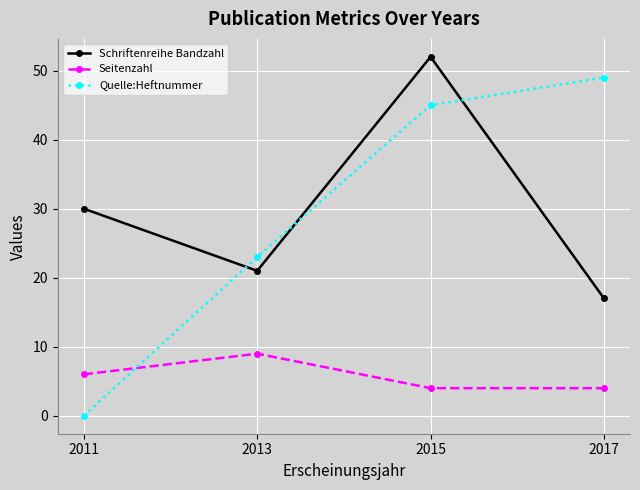

At which category is the sum across all series the highest?

2015